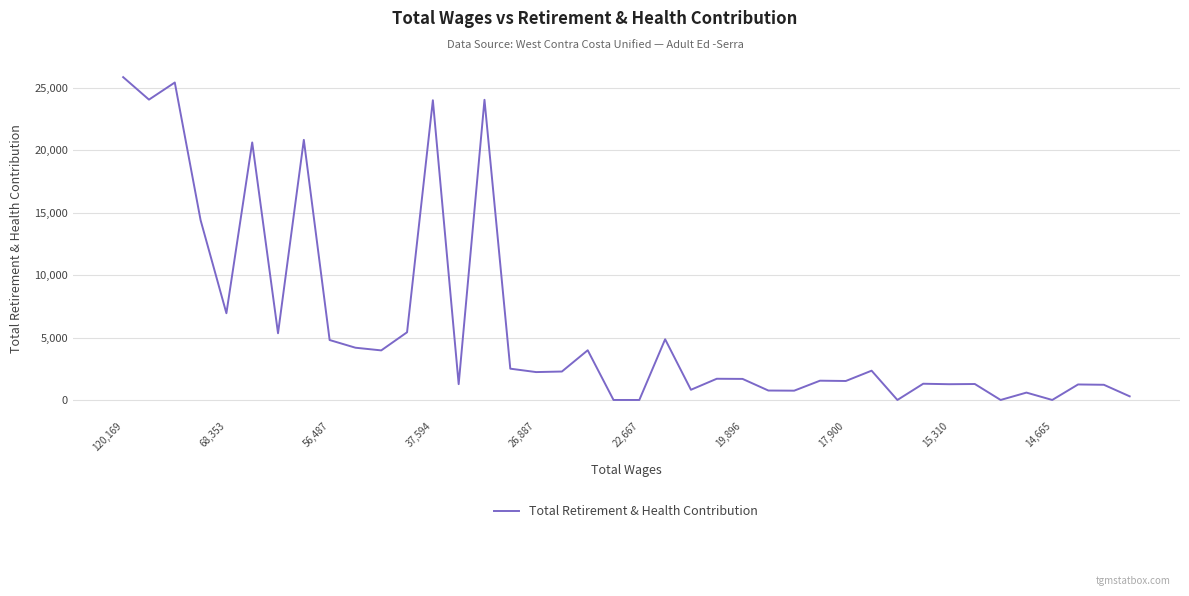

How many lines are shown in the chart?

1